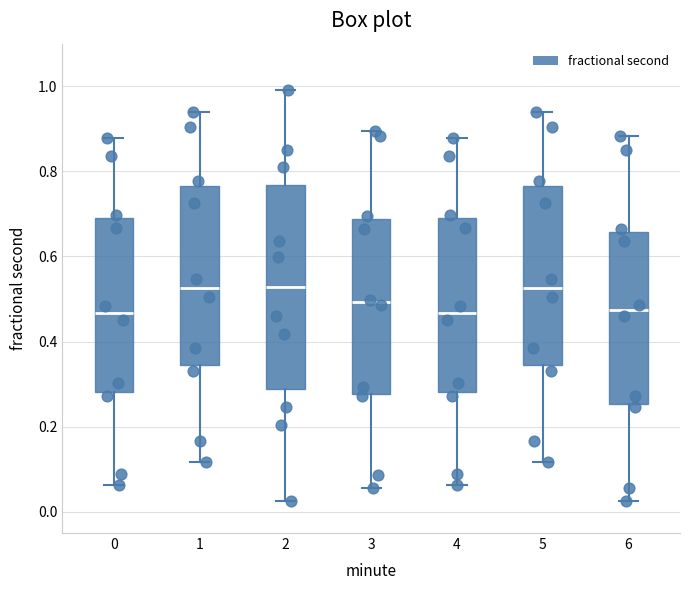

Reading left to right, read every box against the y-axis: the position of its median line, the range the box covers, and the ends of its whiskers. The values are not printed on the chart, so give them approximately, as read against the axis.

0: median 0.46, box 0.28 to 0.70, whiskers 0.06 to 0.88
1: median 0.52, box 0.34 to 0.76, whiskers 0.12 to 0.94
2: median 0.52, box 0.28 to 0.76, whiskers 0.02 to 1.00
3: median 0.50, box 0.28 to 0.68, whiskers 0.06 to 0.90
4: median 0.46, box 0.28 to 0.70, whiskers 0.06 to 0.88
5: median 0.52, box 0.34 to 0.76, whiskers 0.12 to 0.94
6: median 0.48, box 0.26 to 0.66, whiskers 0.02 to 0.88